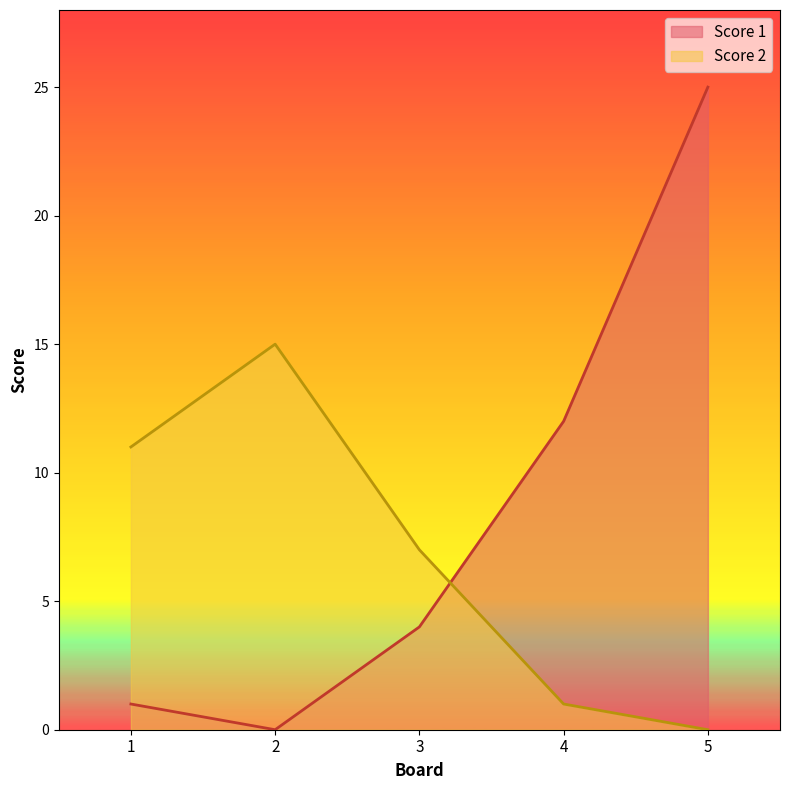

What is the sum of all Score 2 values?

34